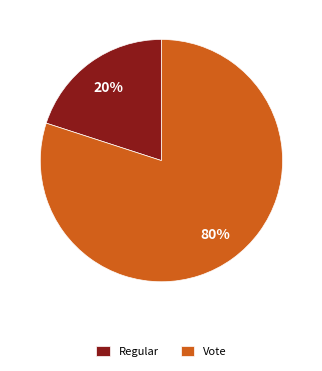

How many segments does this pie chart have?

2